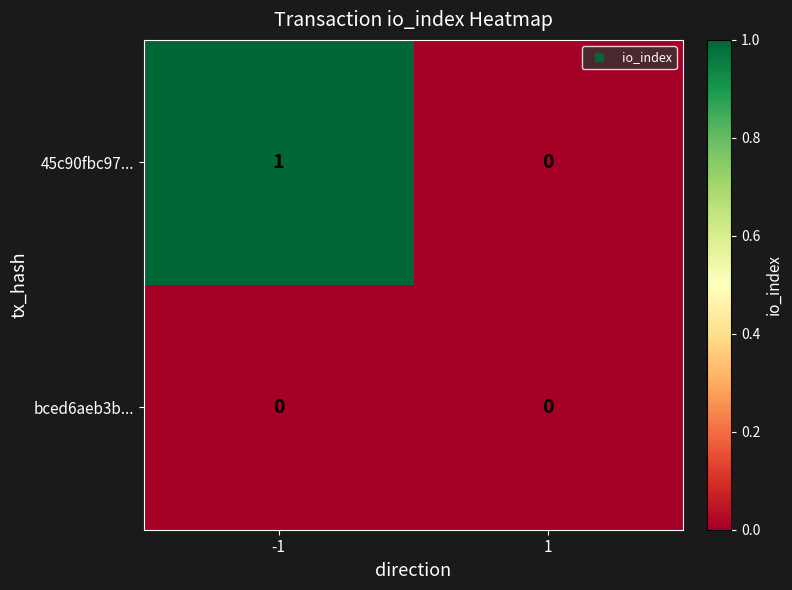

At which category is the sum across all series the highest?

-1